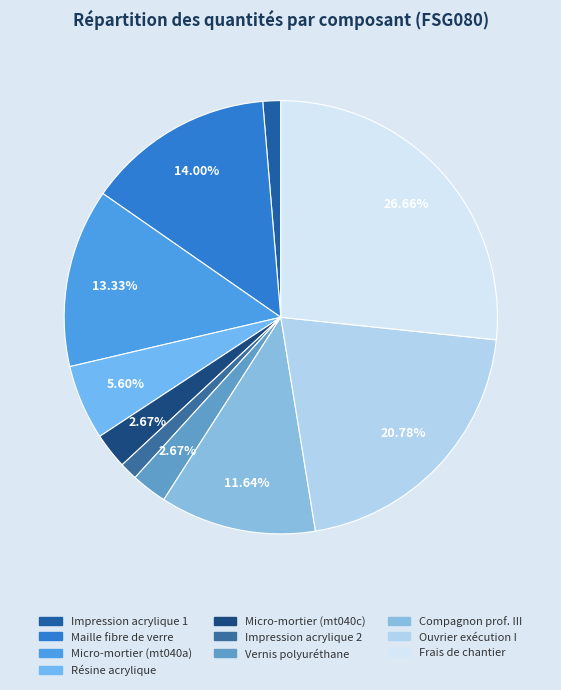

Count the number of slices in the pie.

10